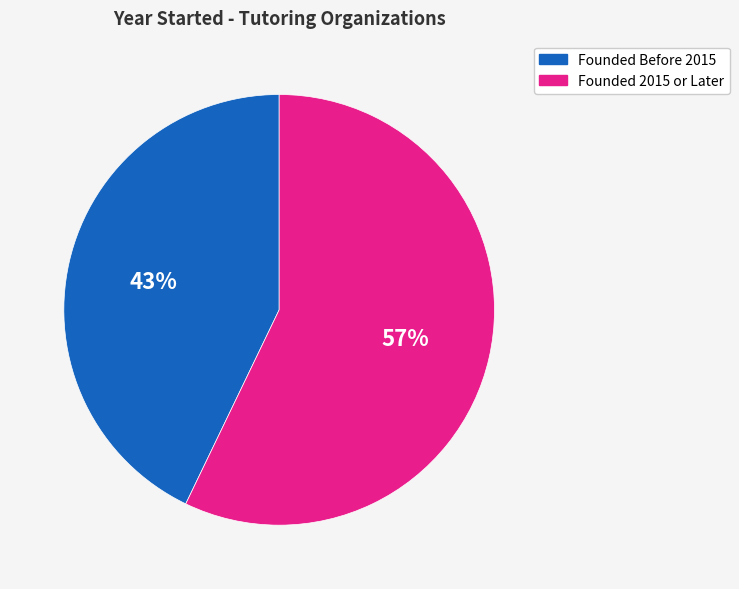

What is the smallest slice in the pie chart?

Founded Before 2015